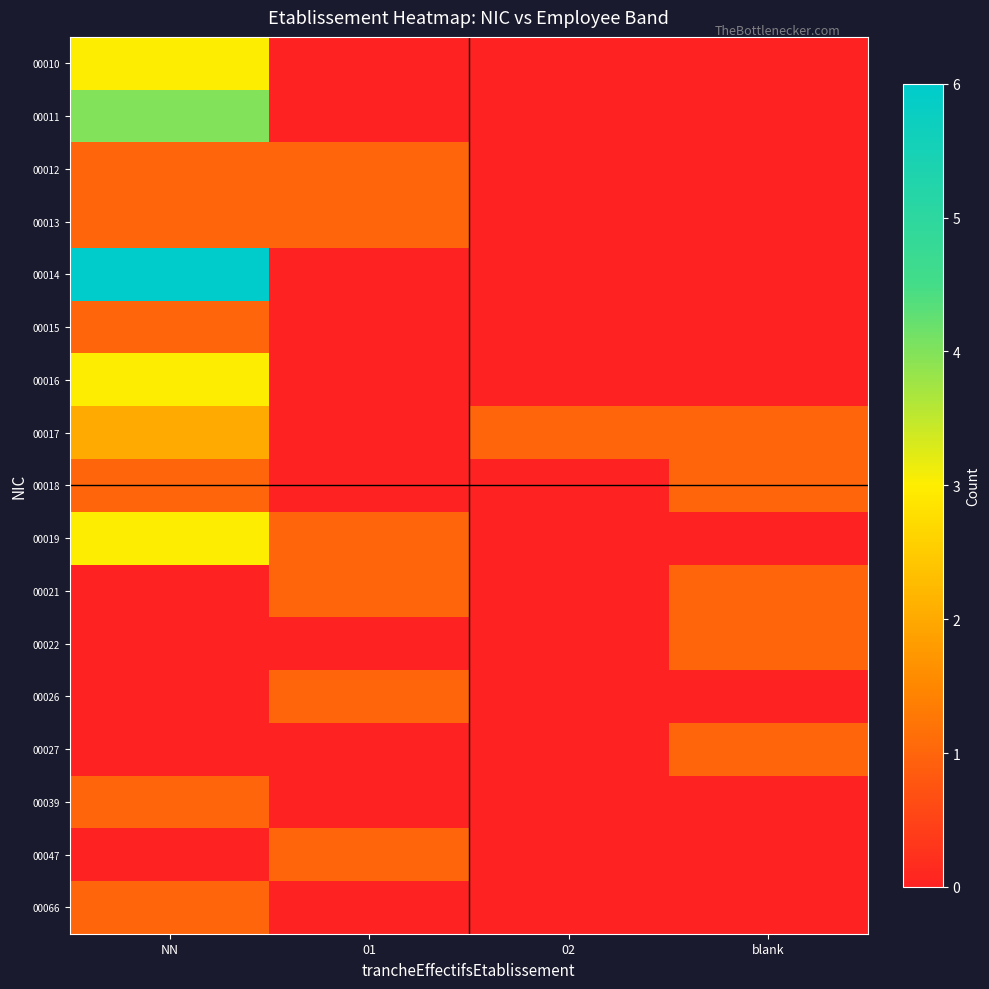

Which category has the lowest value across all series?

01